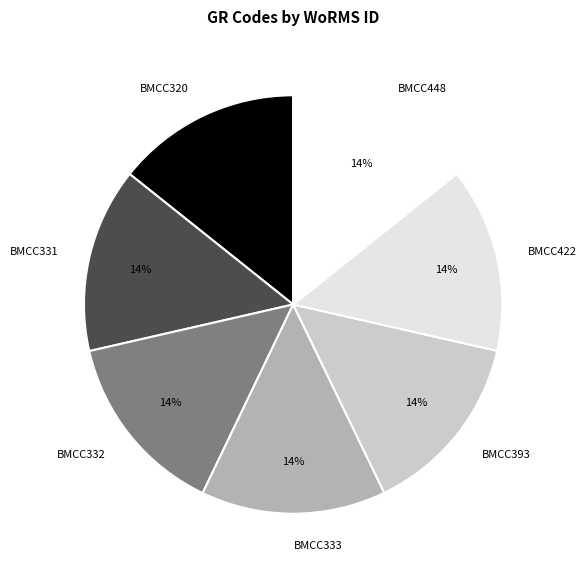

What percentage is the BMCC422 slice, to the nearest percent?

14%